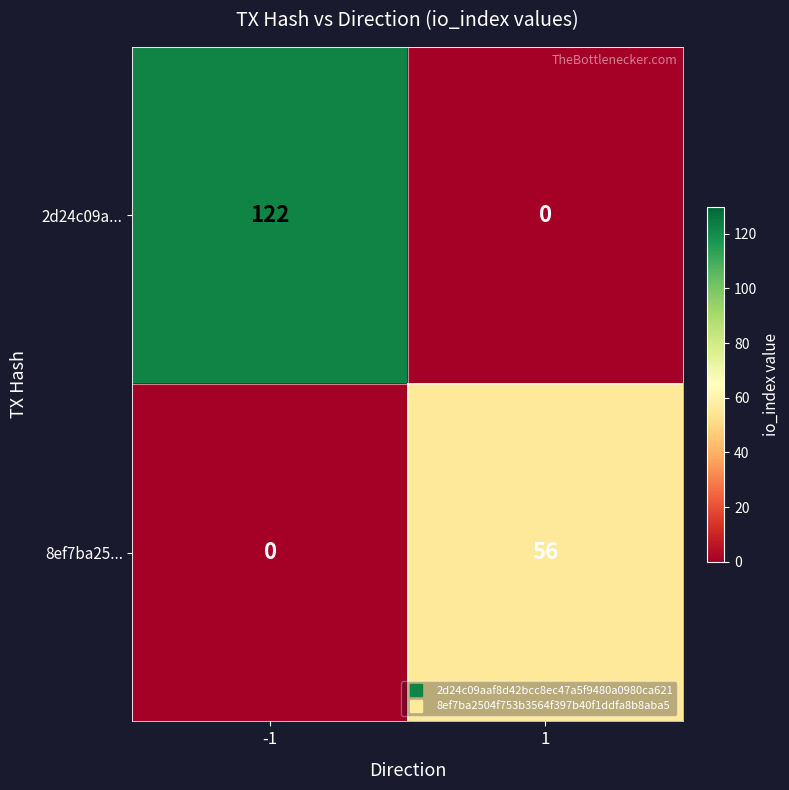

How many data points in 8ef7ba25... are less than 56?

1